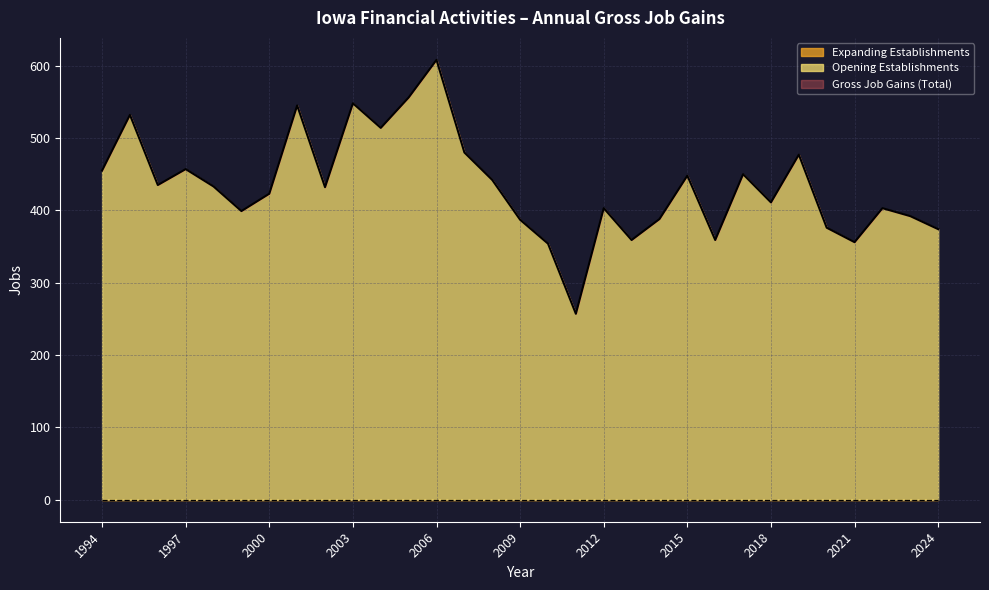

Where does the Opening Establishments series first go above 432?

1994